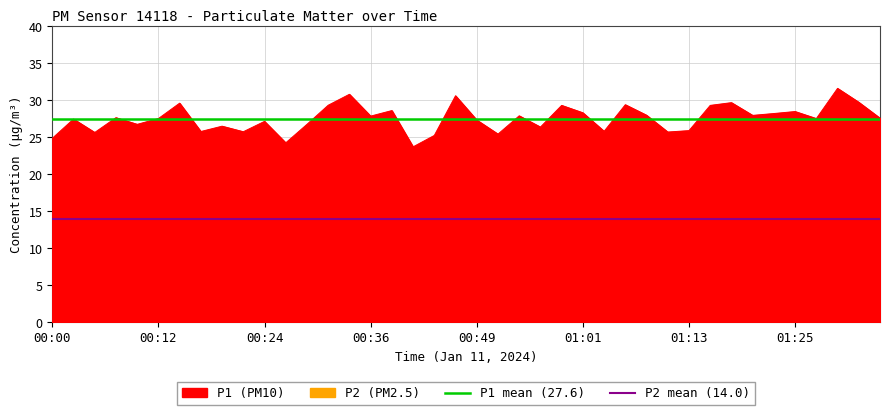

Is it true that P1 mean (27.6) equals 27.6 at 00:12?

True